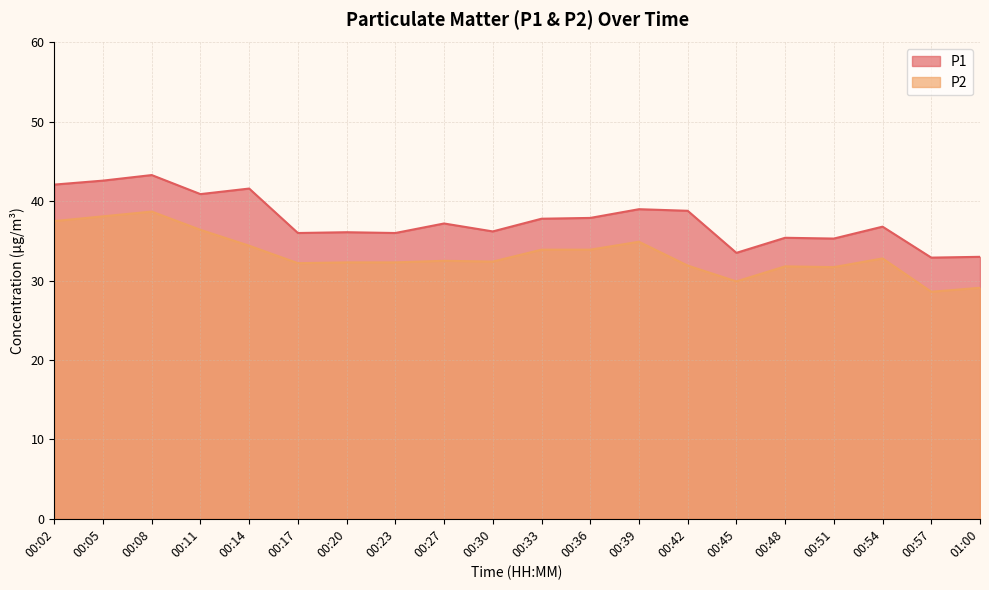

What position from the left is 00:54?

18